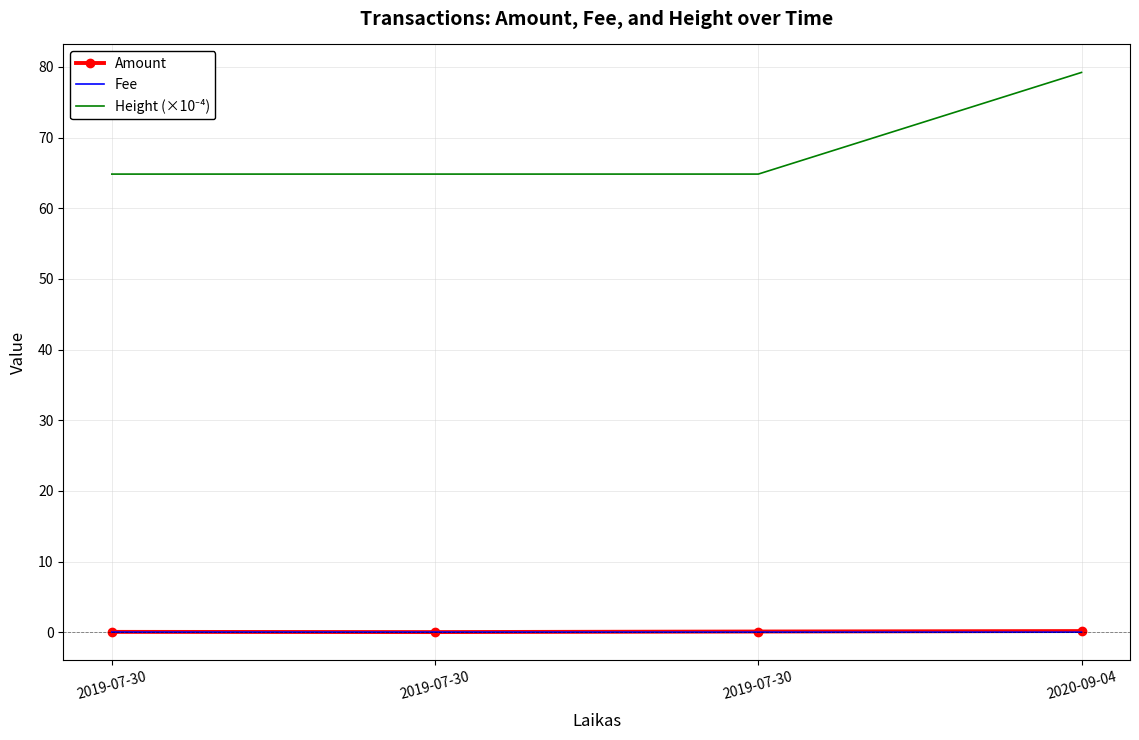

Rank the series by their maximum value, from highest to lowest.

Height (×10⁻⁴), Amount, Fee